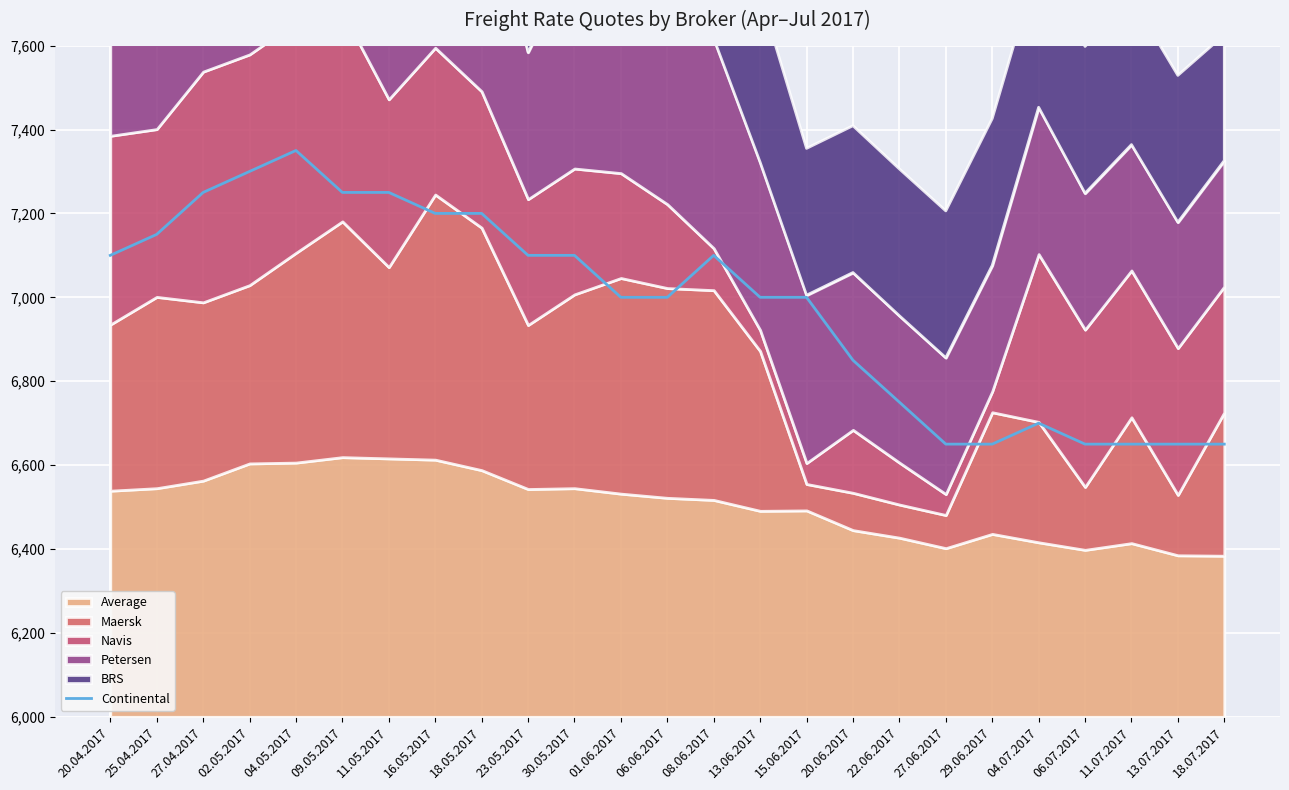

Reading right to left, list all the values displayed in this chart.

18.07.2017=650	13.07.2017=650	11.07.2017=650	06.07.2017=650	04.07.2017=700	29.06.2017=650	27.06.2017=650	22.06.2017=750	20.06.2017=850	15.06.2017=1000	13.06.2017=1000	08.06.2017=1100	06.06.2017=1000	01.06.2017=1000	30.05.2017=1100	23.05.2017=1100	18.05.2017=1200	16.05.2017=1200	11.05.2017=1250	09.05.2017=1250	04.05.2017=1350	02.05.2017=1300	27.04.2017=1250	25.04.2017=1150	20.04.2017=1100